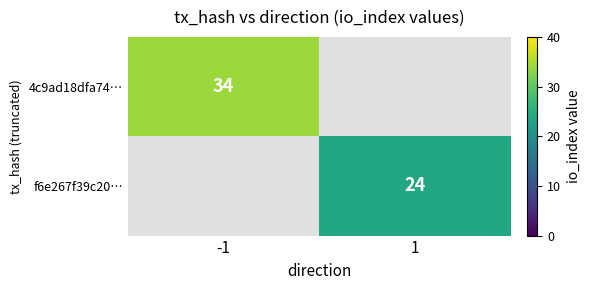

What is the maximum value shown in the chart?

34.0